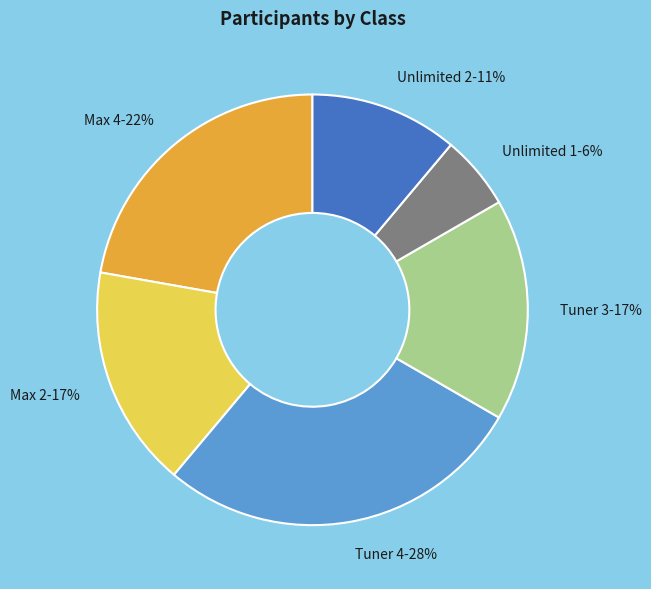

Approximately how many times larger is the value at Max 2 compared to Tuner 3?

1.0